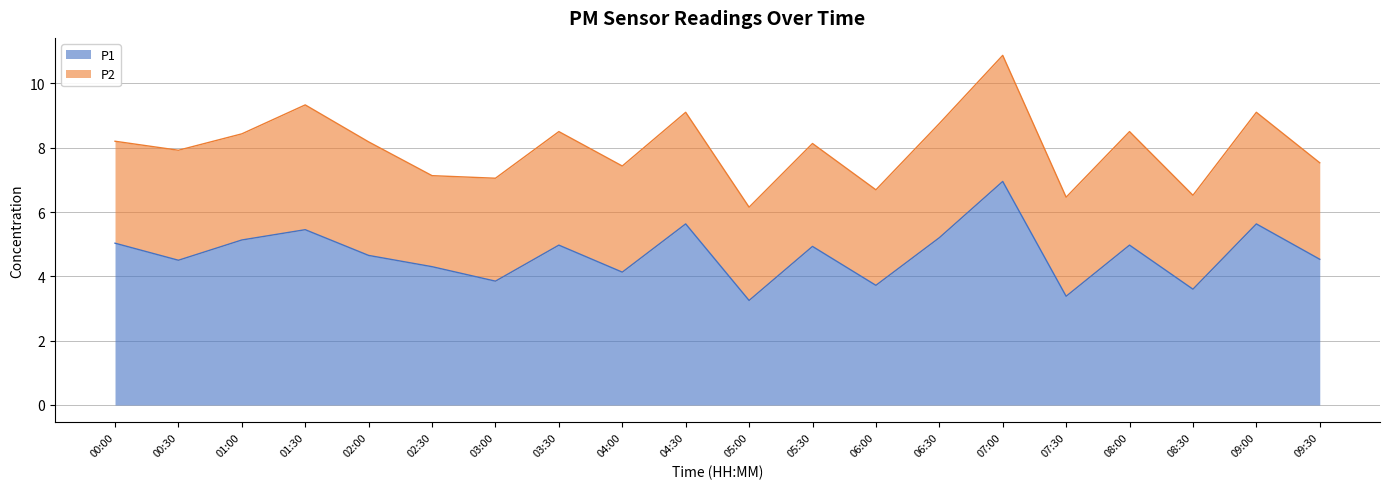

What is the sum of the values at 03:30 and 06:30?

10.2